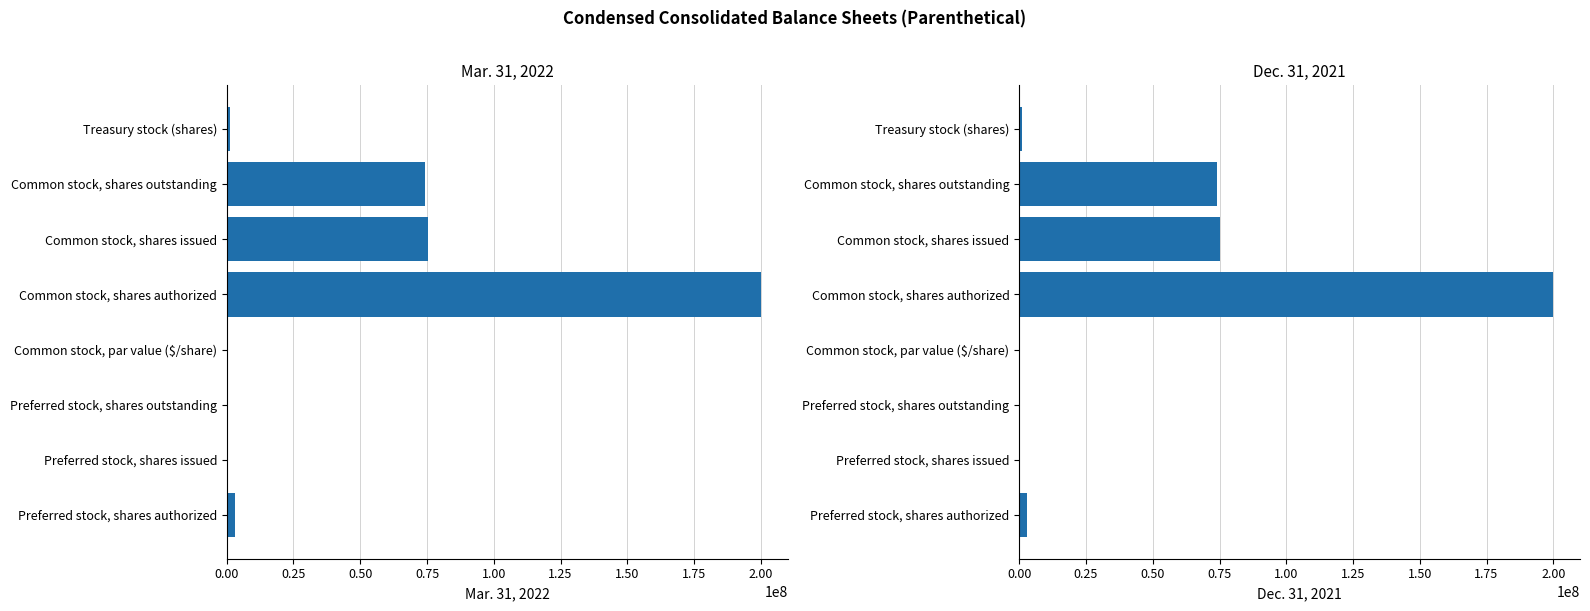

What is the average value of the Dec. 31, 2021 series?

44200000.0